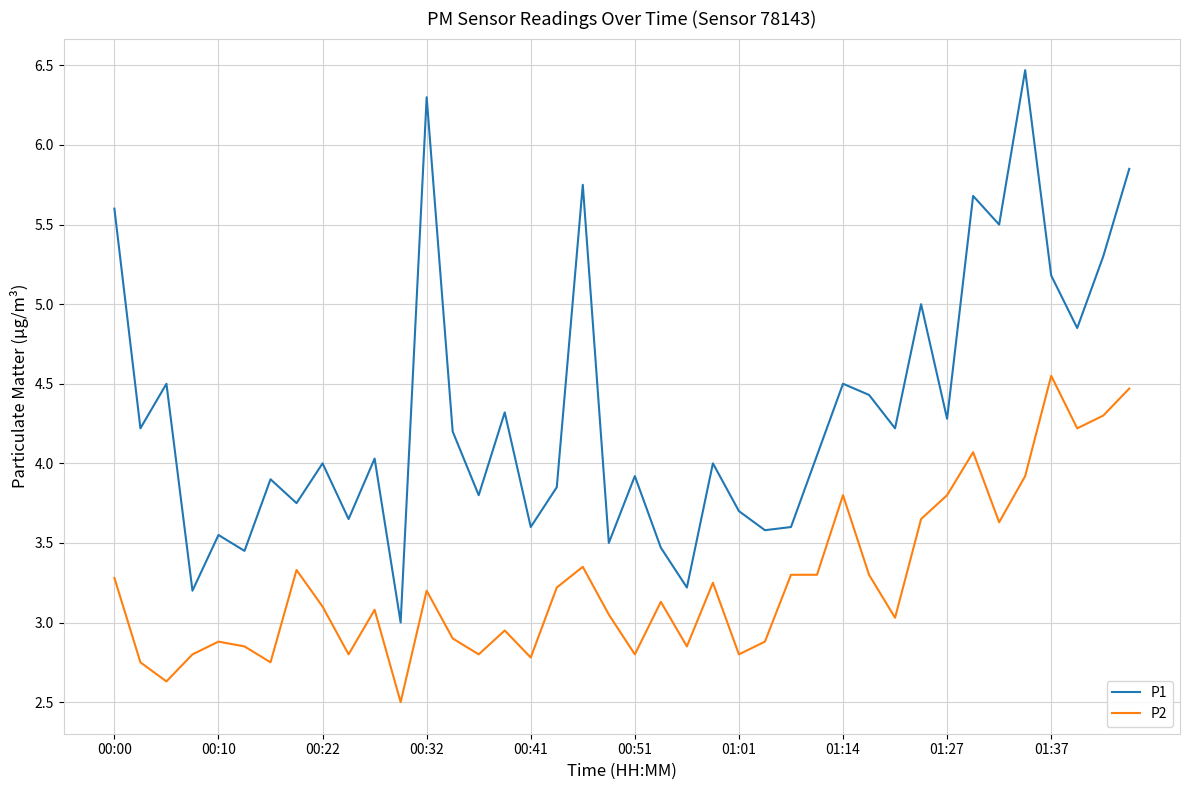

What is the minimum value for P2?

2.5